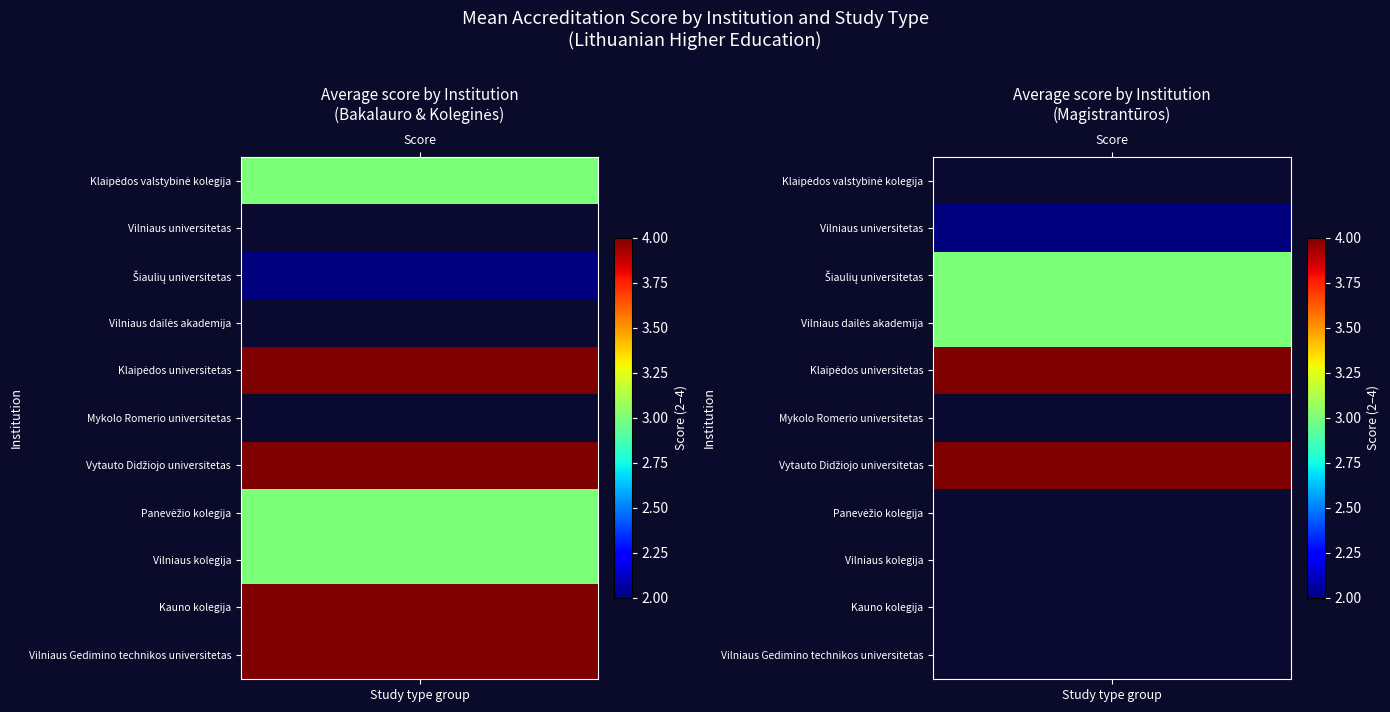

Count the number of data series in this chart.

11